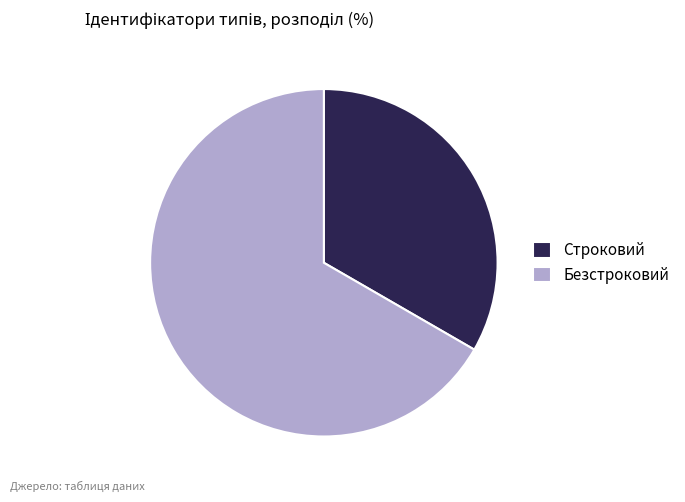

What is the smallest slice in the pie chart?

Строковий